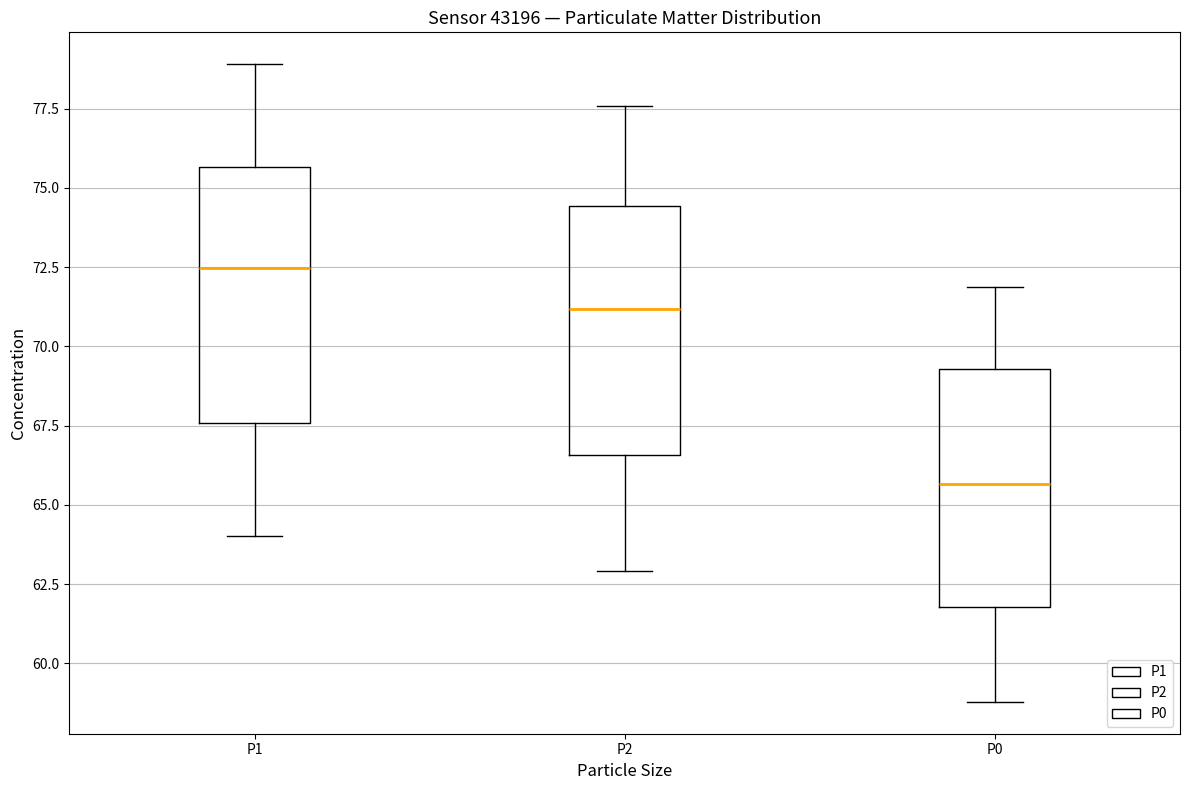

Where is the upper edge of the box for P0 on the y-axis? The values are not printed on the chart, so give them approximately, as read against the axis.

69.5